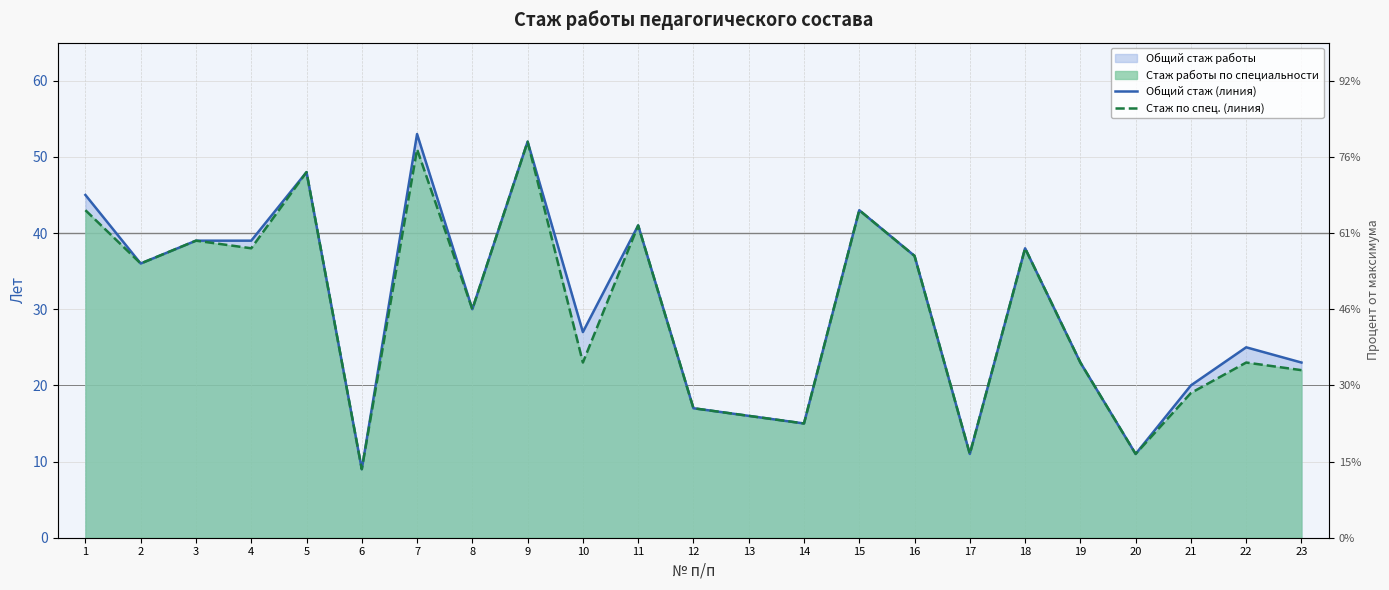

The Стаж по спец. (линия) series shows 16 at 1. True or false?

False